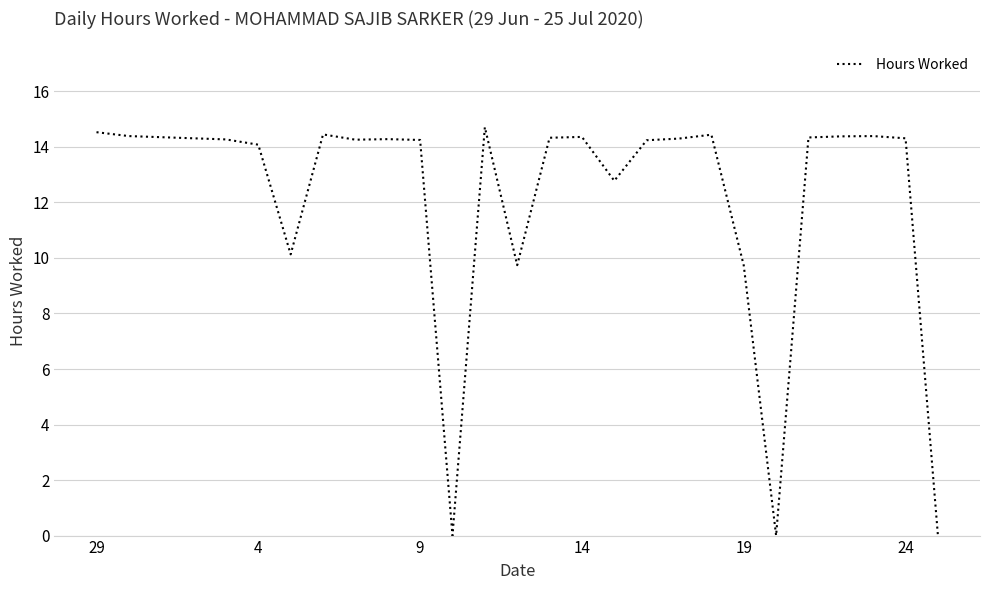

What is the difference between the maximum and minimum values?

14.7